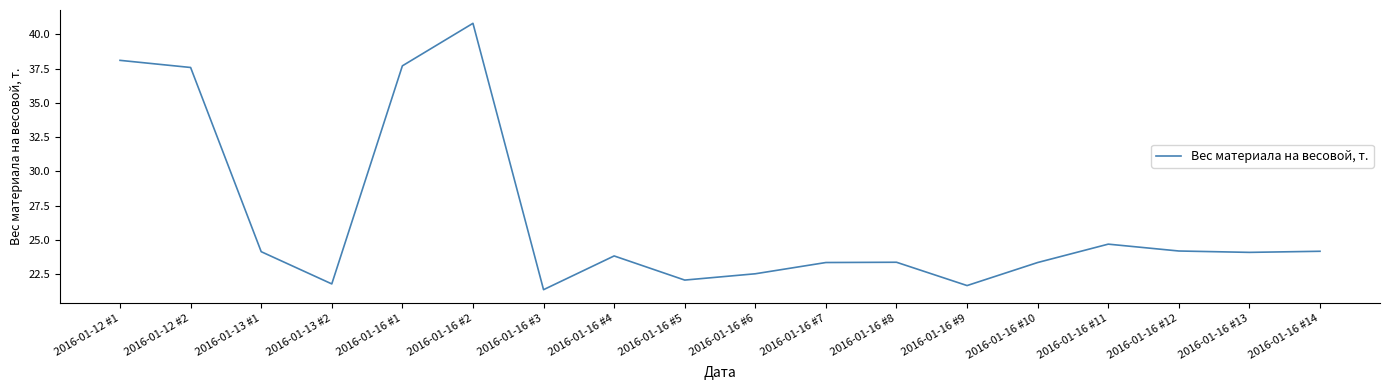

Where is the data nearest to the value 31?

2016-01-16 #11